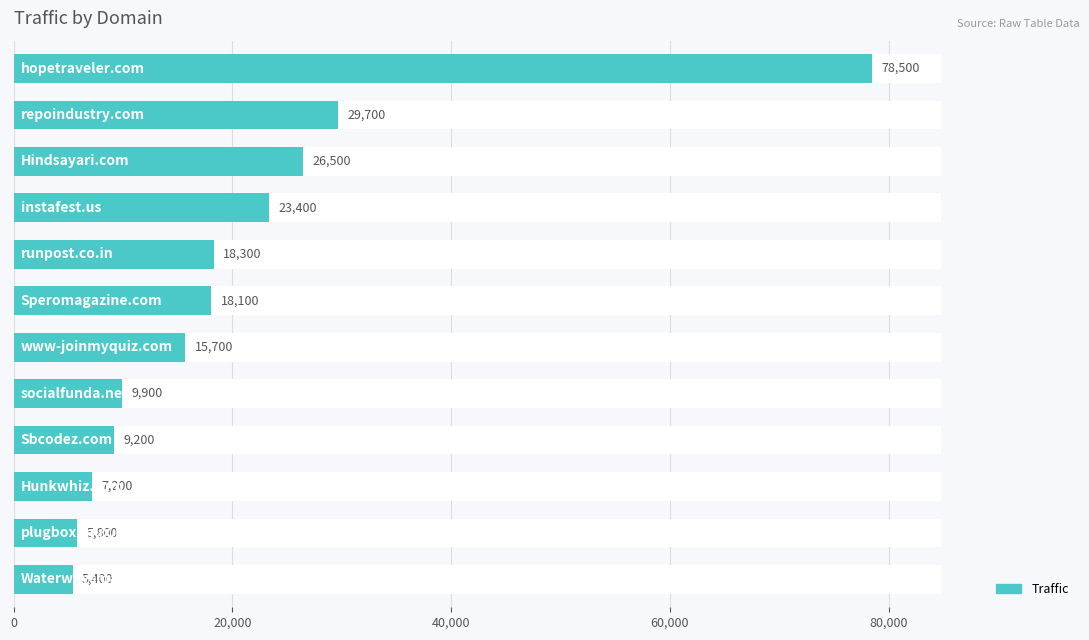

What is the sum of the values at 8 and 0?

87700